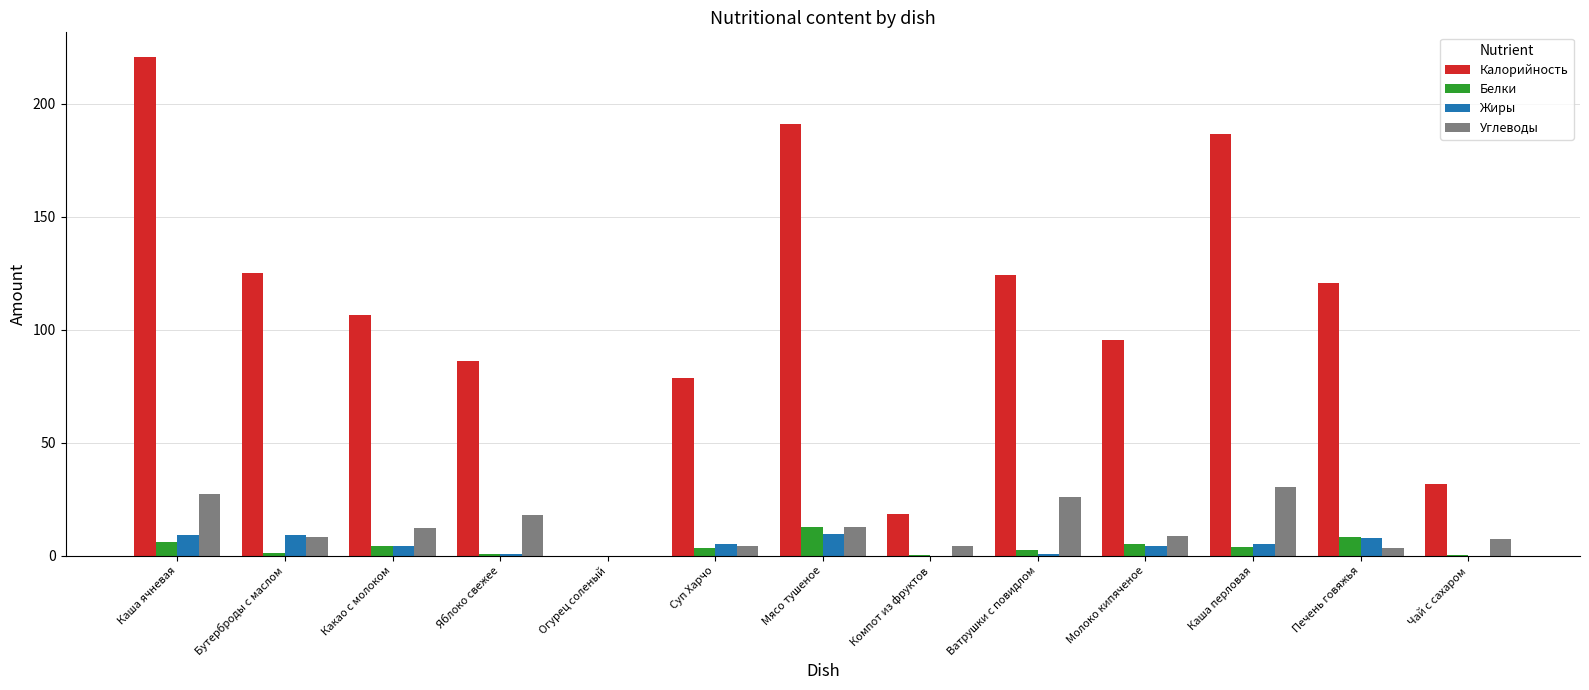

What is the total value across all series at Каша перловая?

226.5